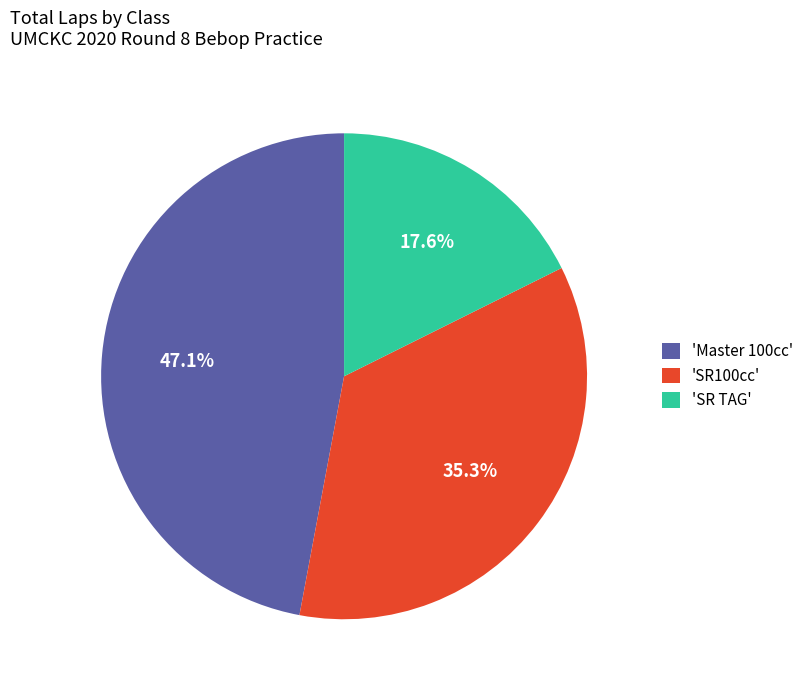

Between 'Master 100cc' and 'SR TAG', which is larger?

'Master 100cc'